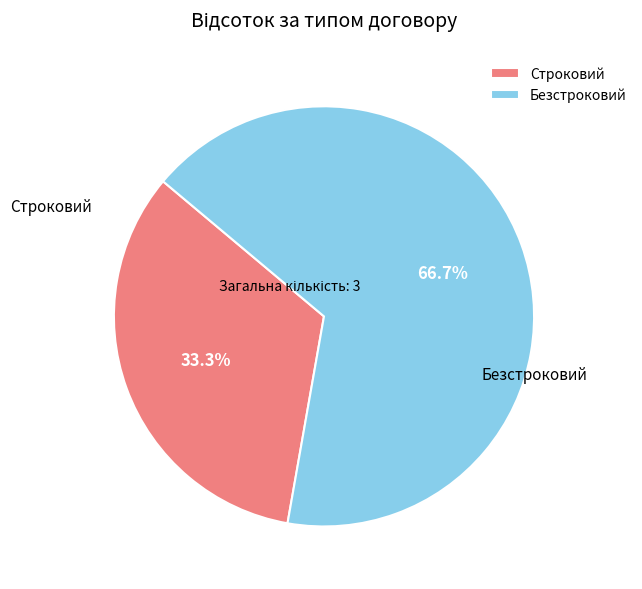

Which category has the smallest portion of the pie?

Строковий